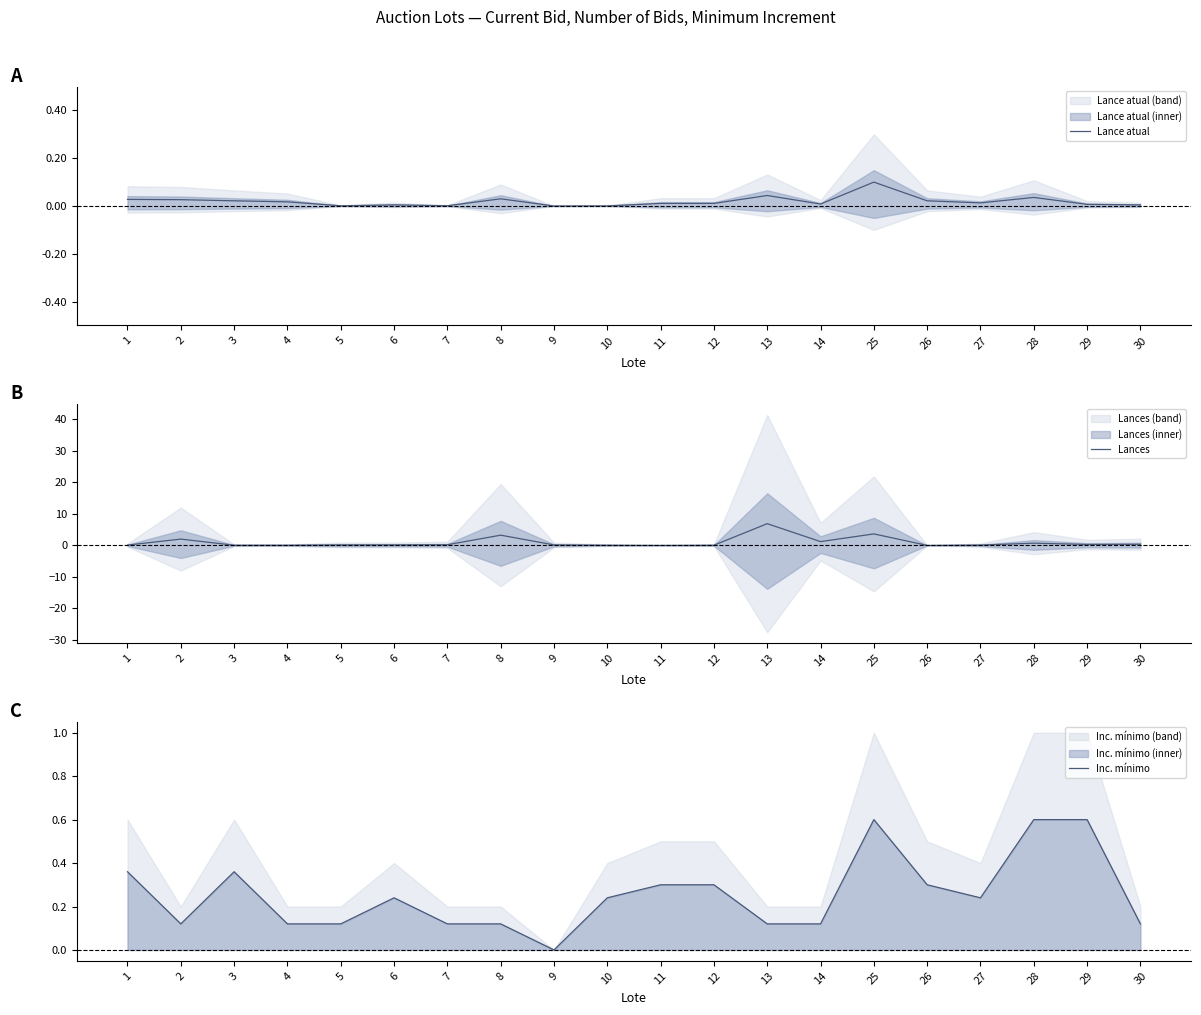

How many times do Lances and Lance atual cross each other?

4